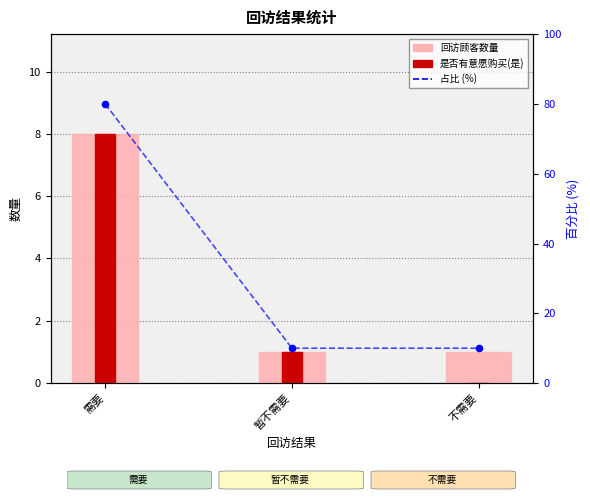

Is the value of 回访顾客数量 at 暂不需要 greater than the value of 是否有意愿购买(是) at 需要?

No